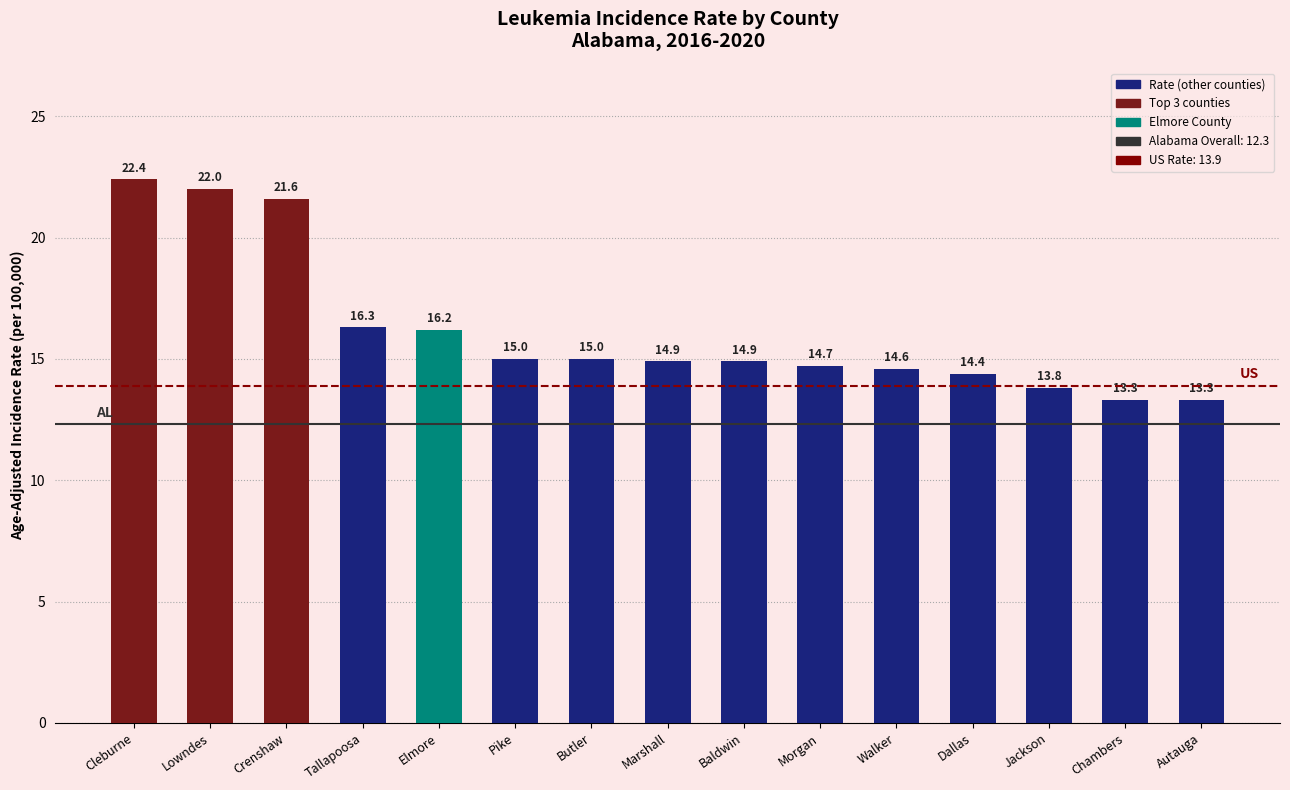

What is the label of the 13th bar from the right?

Crenshaw